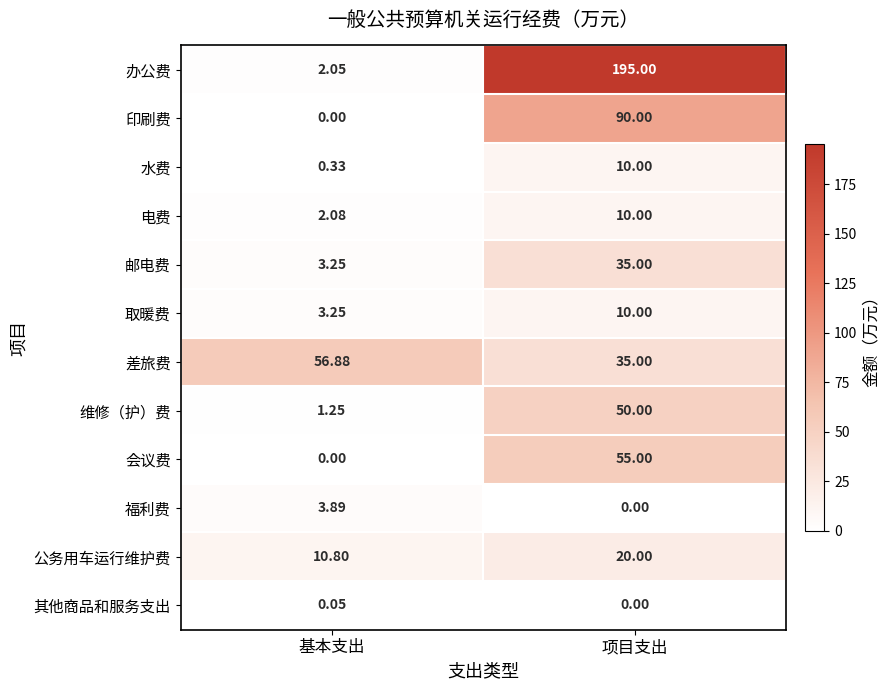

Rank the categories by 福利费 value from lowest to highest.

项目支出, 基本支出